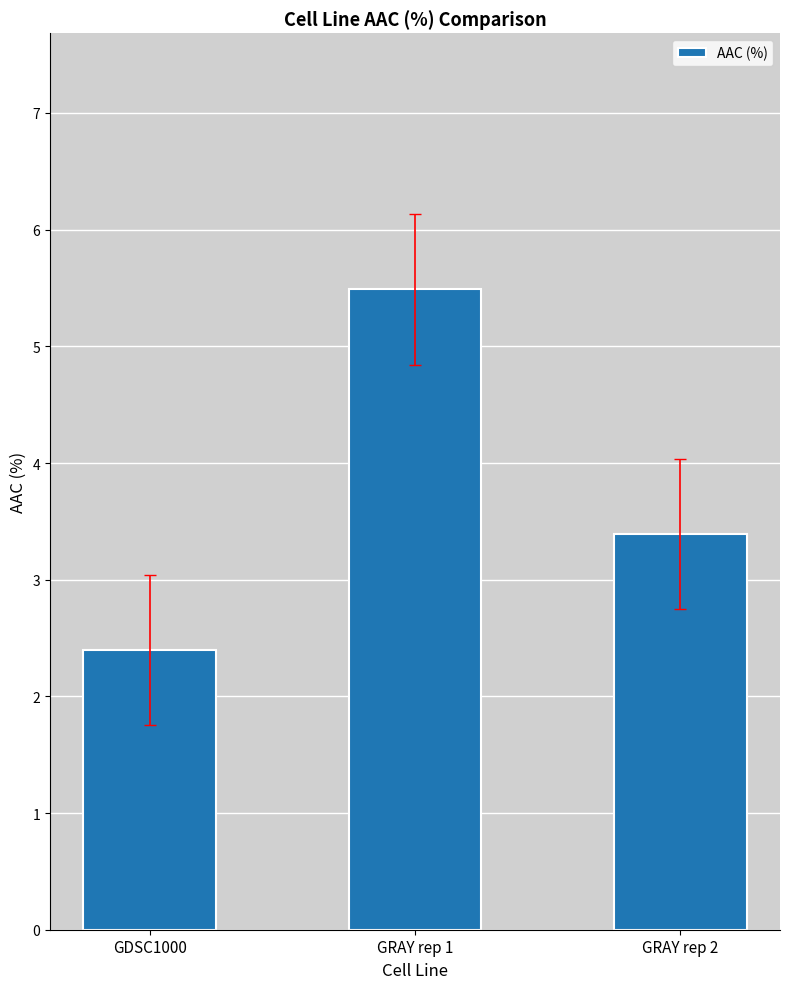

What is the label of the 2nd bar from the left?

GRAY rep 1